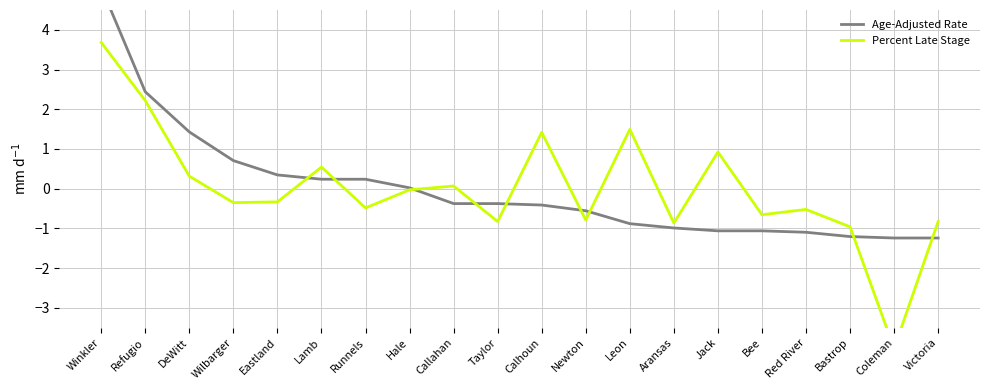

How many data points does each series have?

20